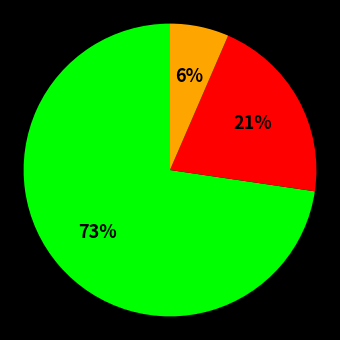

Does any single category account for the majority?

Yes